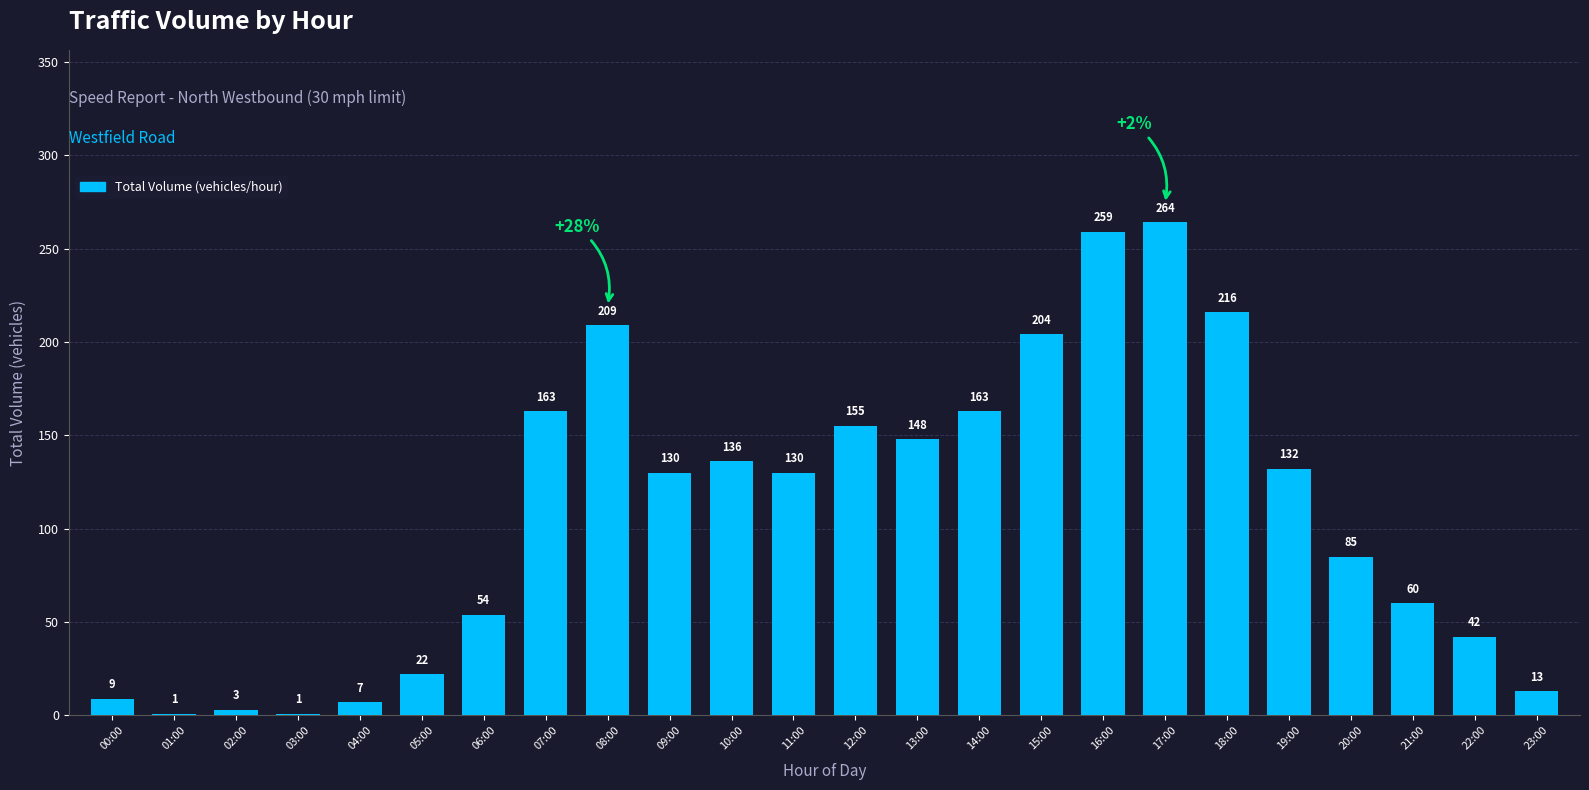

Reading right to left, extract all data points from this chart.

23:00=13	22:00=42	21:00=60	20:00=85	19:00=132	18:00=216	17:00=264	16:00=259	15:00=204	14:00=163	13:00=148	12:00=155	11:00=130	10:00=136	09:00=130	08:00=209	07:00=163	06:00=54	05:00=22	04:00=7	03:00=1	02:00=3	01:00=1	00:00=9